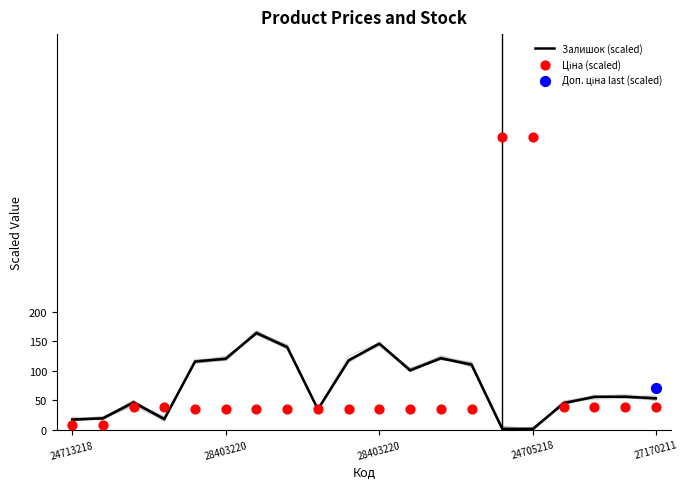

Which series reaches the maximum Y coordinate?

Ціна (scaled)